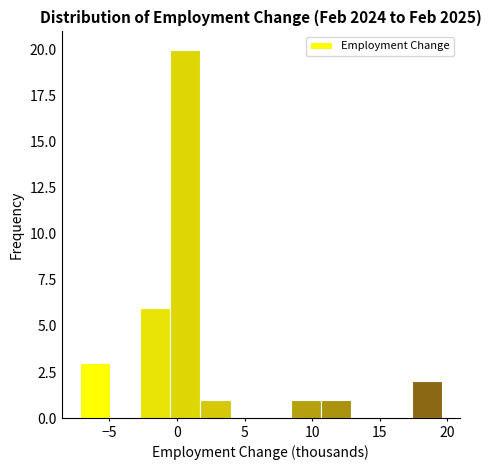

Reading left to right, transcribe this chart: for each bar, give the range it covers on the x-axis and its height. Neither the bar edges nor the heights are printed on the chart, so give them approximately, as read against the axes.

-7.0 to -5.0: 3
-5.0 to -2.5: 0
-2.5 to -0.5: 6
-0.5 to 1.5: 20
1.5 to 4.0: 1
4.0 to 6.0: 0
6.0 to 8.5: 0
8.5 to 10.5: 1
10.5 to 13.0: 1
13.0 to 15.0: 0
15.0 to 17.5: 0
17.5 to 19.5: 2